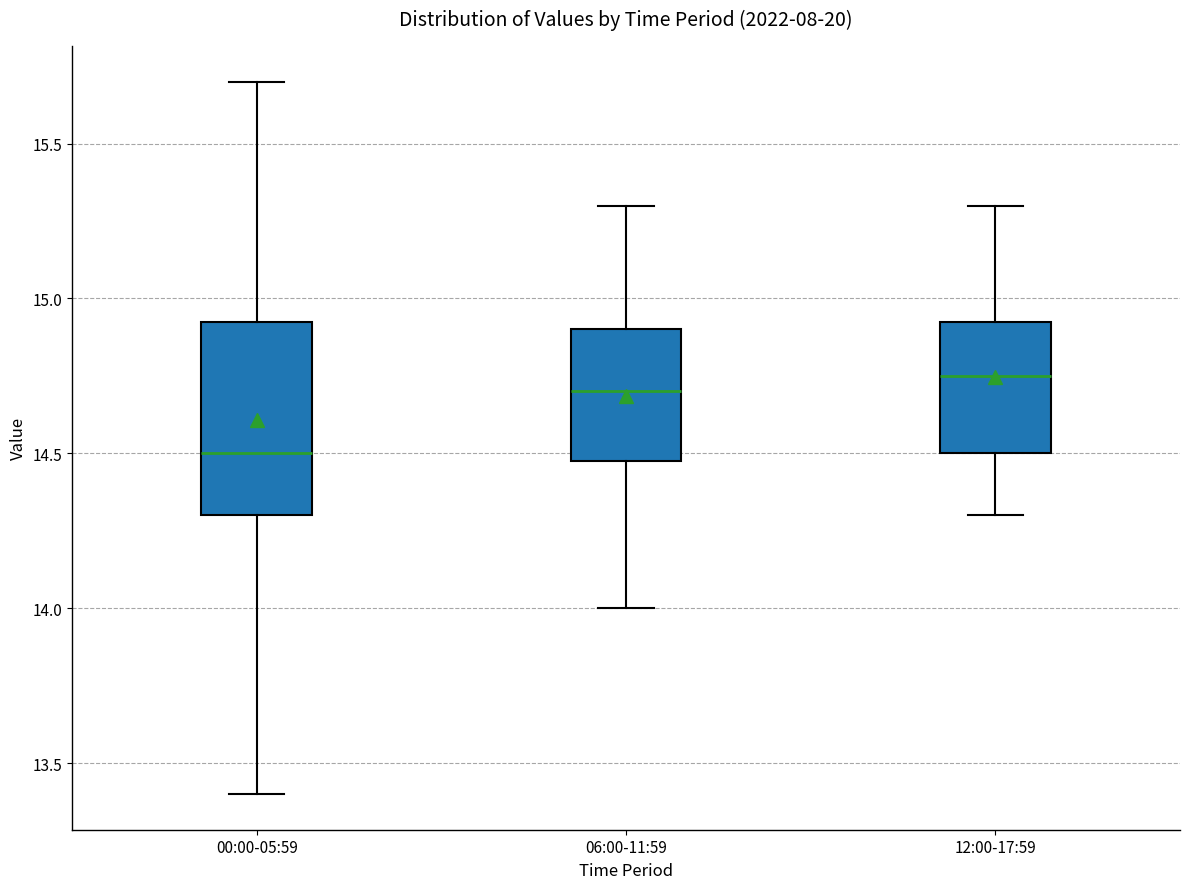

Where is the upper edge of the box for 12:00-17:59 on the y-axis? The values are not printed on the chart, so give them approximately, as read against the axis.

14.95